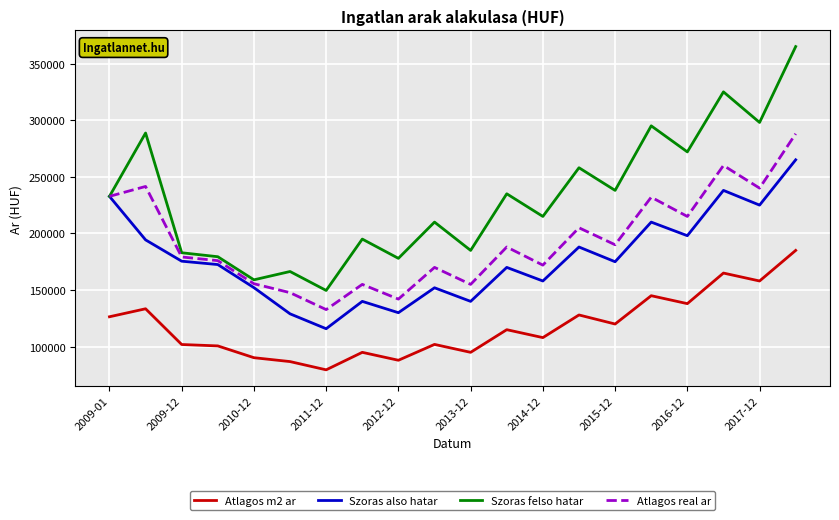

True or false: Szoras also hatar and Atlagos m2 ar intersect in this chart.

False